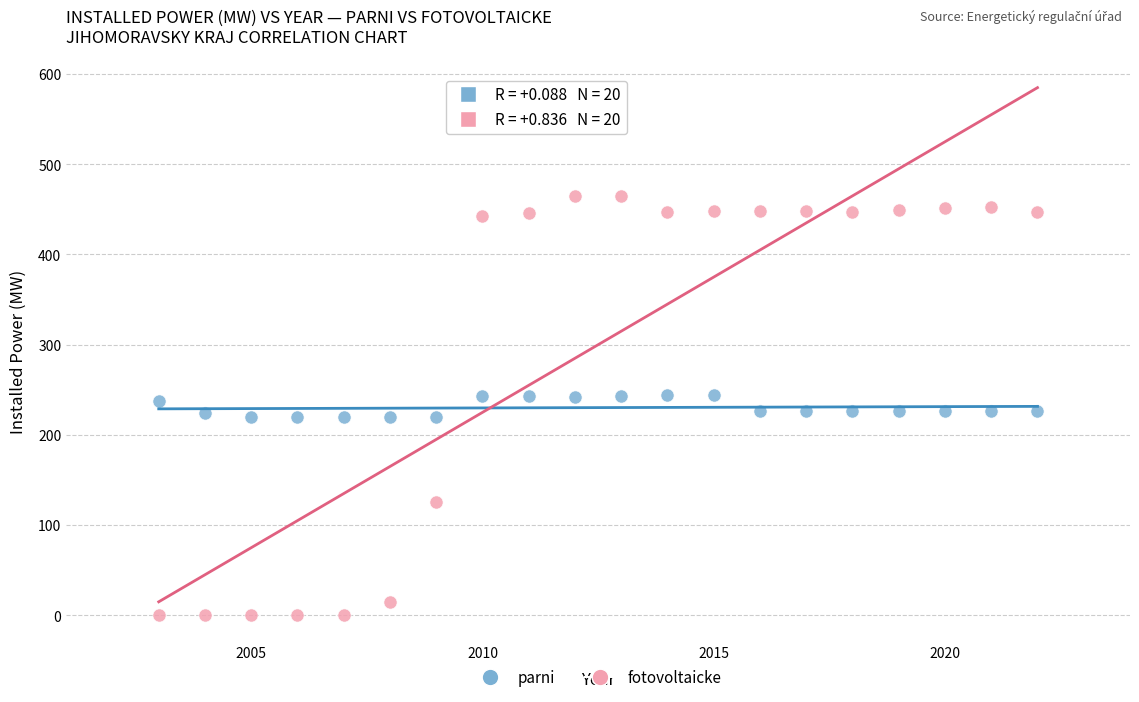

Which series reaches the minimum Y coordinate?

fotovoltaicke